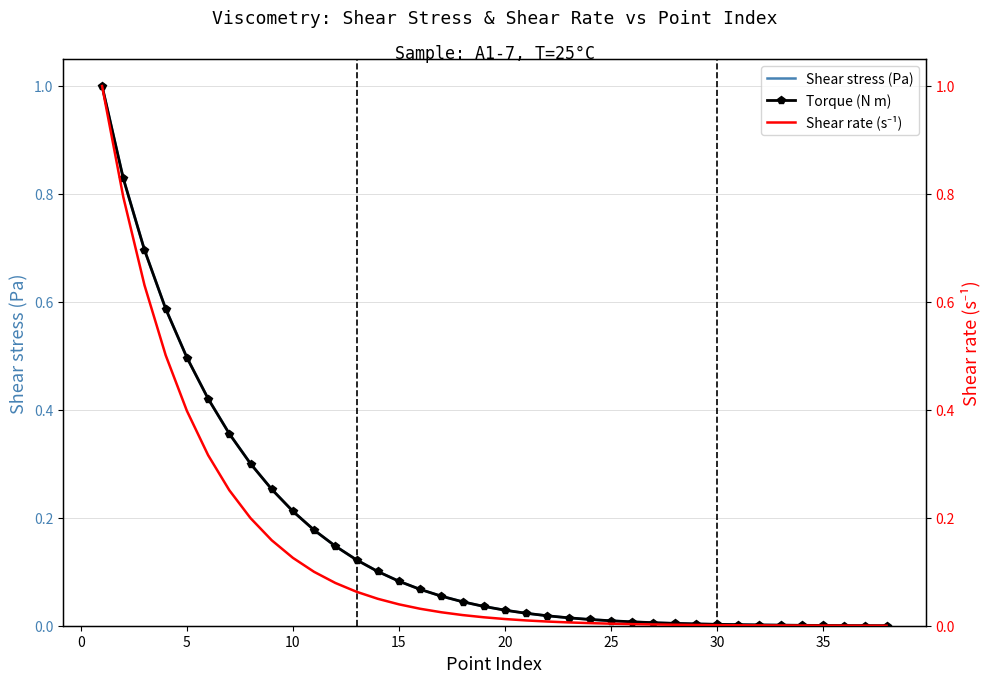

Which has a higher value, 20 or 30?

20